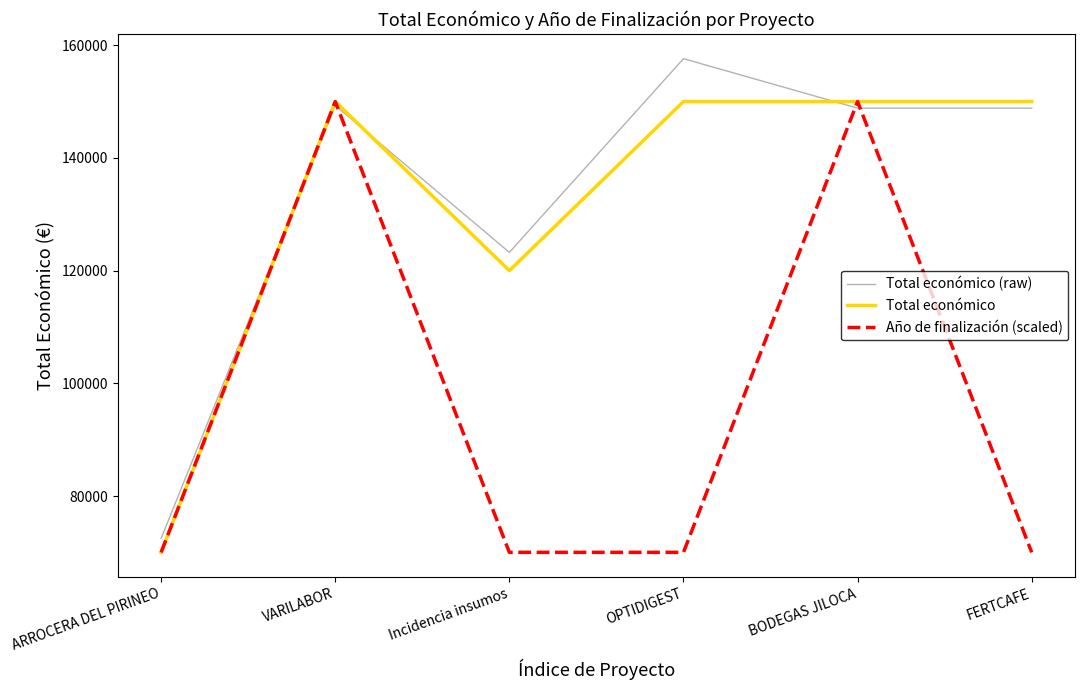

Which series has the widest spread of values?

Total económico (raw)